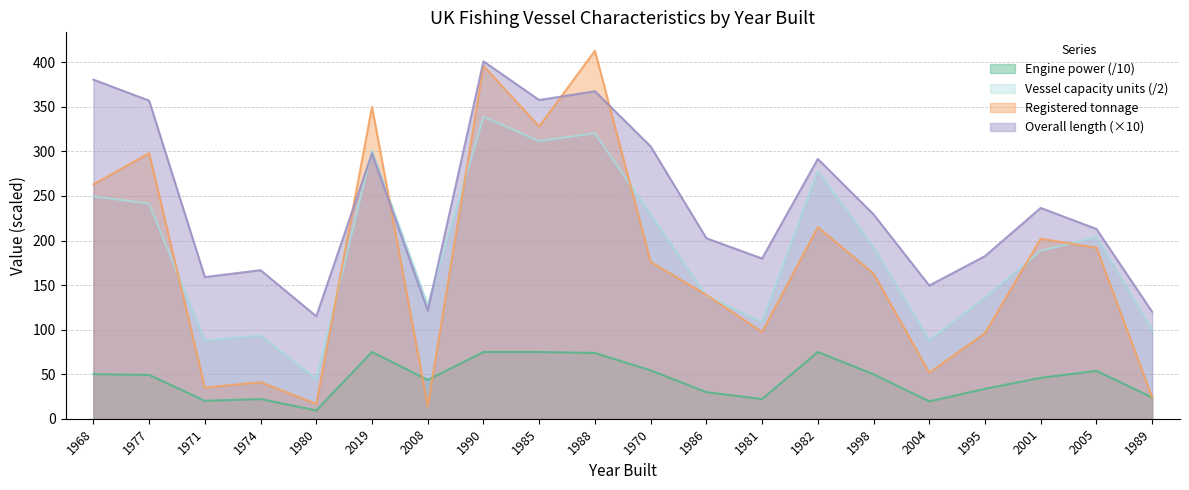

Reading right to left, transcribe all the data shown in this chart.

Engine power: 23.9	53.7	45.9	33.6	19.5	49.9	74.9	22.1	29.8	54.3	73.8	74.9	74.9	43.6	74.9	9.4	22.1	20.1	49.2	50.0
Registered tonnage: 24.0	192.0	202.0	96.0	51.6	163.0	215.0	97.2	139.0	176.0	413.0	328.0	396.0	14.0	350.0	16.7	41.0	35.0	298.0	263.0
Overall length: 120.0	213.0	236.6	182.5	149.5	229.4	291.6	179.8	202.6	305.7	367.5	357.7	401.1	121.4	297.9	115.0	166.7	159.0	357.0	380.6
Vessel capacity units: 99.5	204.0	188.5	135.8	88.0	192.6	277.9	108.6	138.0	229.2	320.4	311.6	339.0	127.4	301.1	44.6	93.4	87.8	241.4	249.5